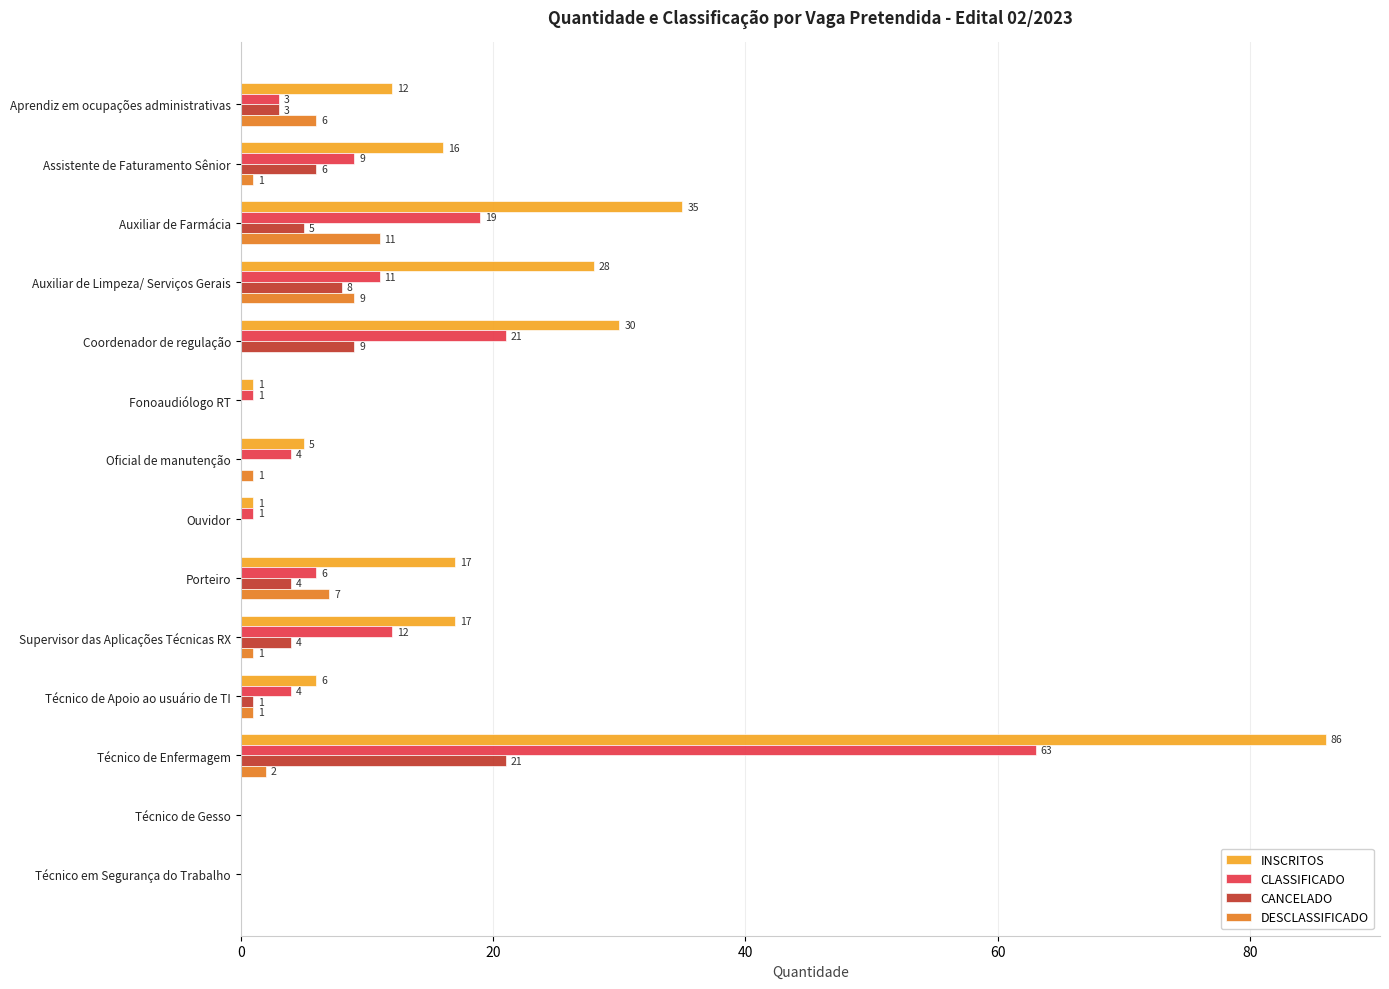

What are all the series names shown in the legend?

INSCRITOS, CLASSIFICADO, CANCELADO, DESCLASSIFICADO